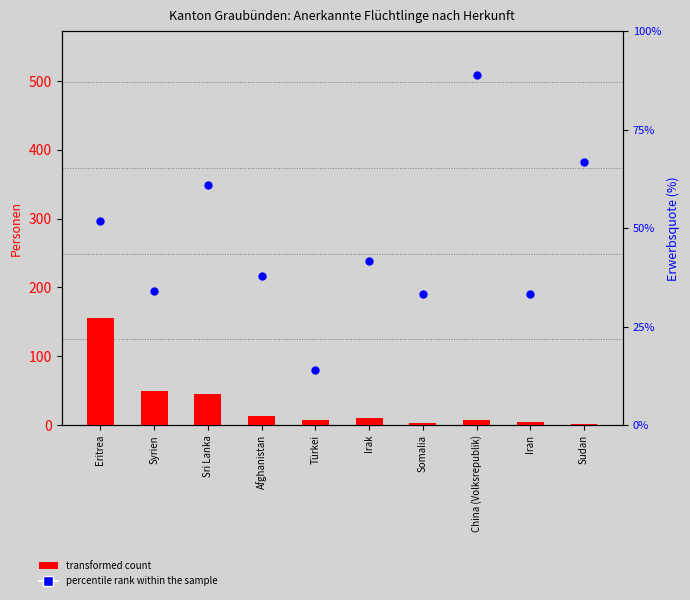

Which series contains the lowest Y value?

transformed count